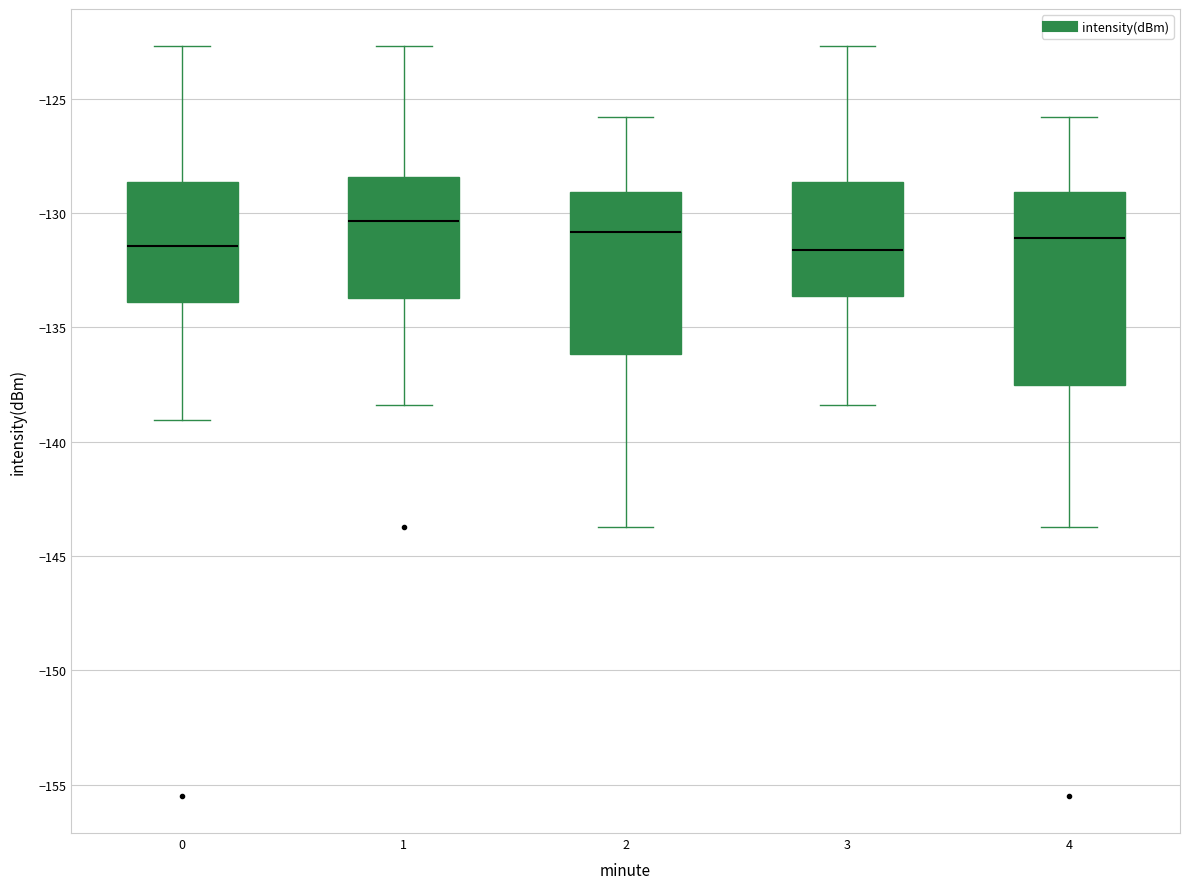

Where does the median line of the box at x = 3 sit on the y-axis? The values are not printed on the chart, so give them approximately, as read against the axis.

-131.5